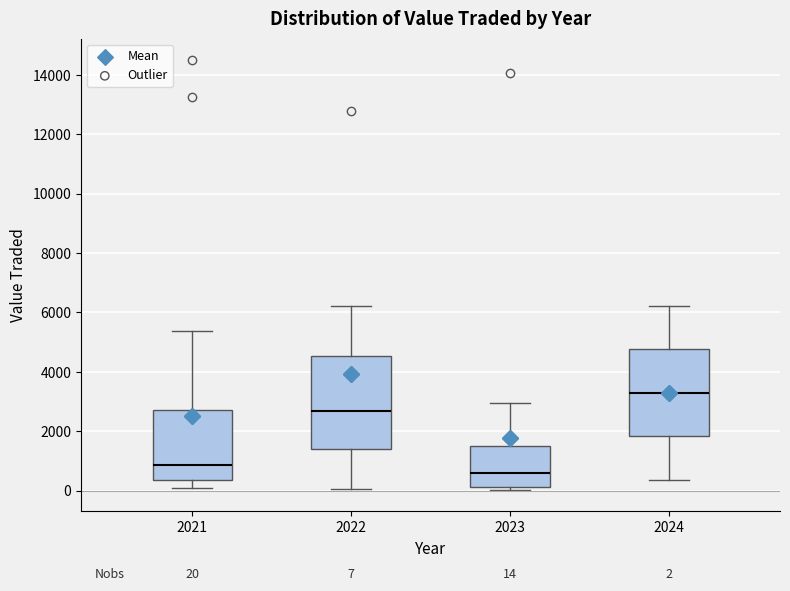

Which box's median line is the lowest?

2023